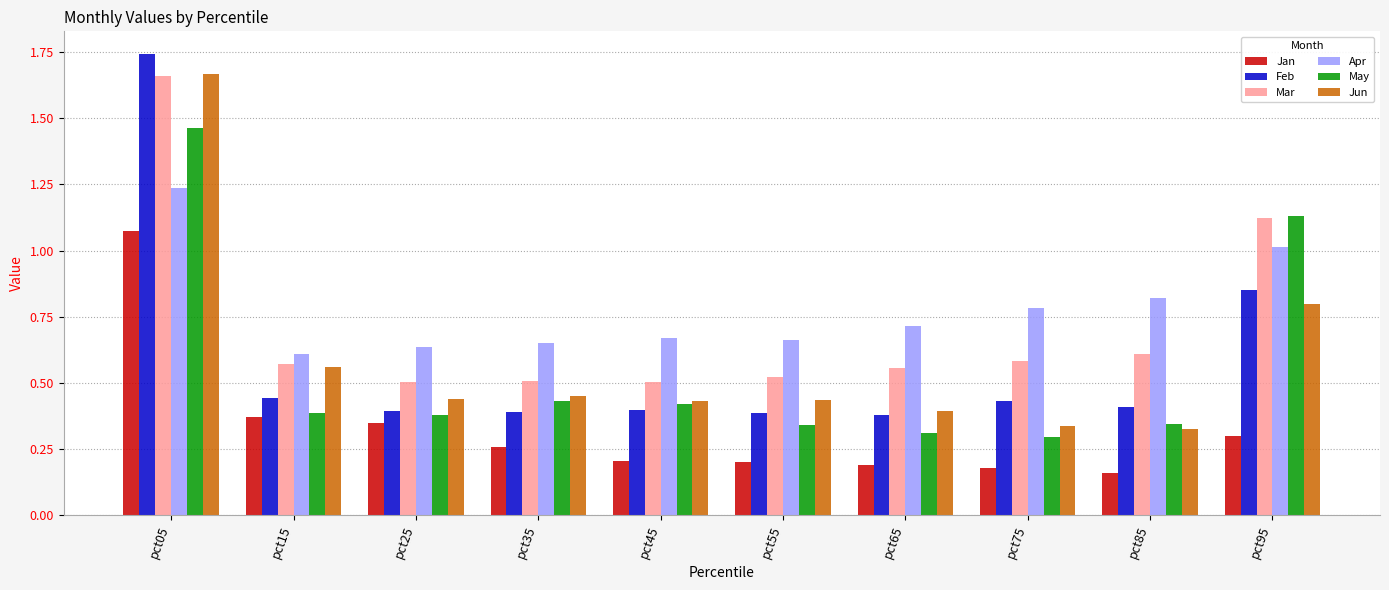

Which category has the highest value in the Mar series?

pct05